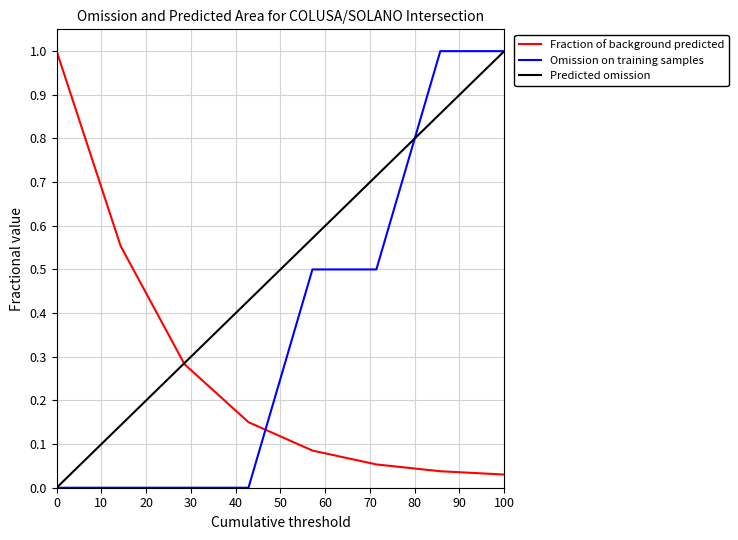

True or false: Omission on training samples and Fraction of background predicted intersect in this chart.

True